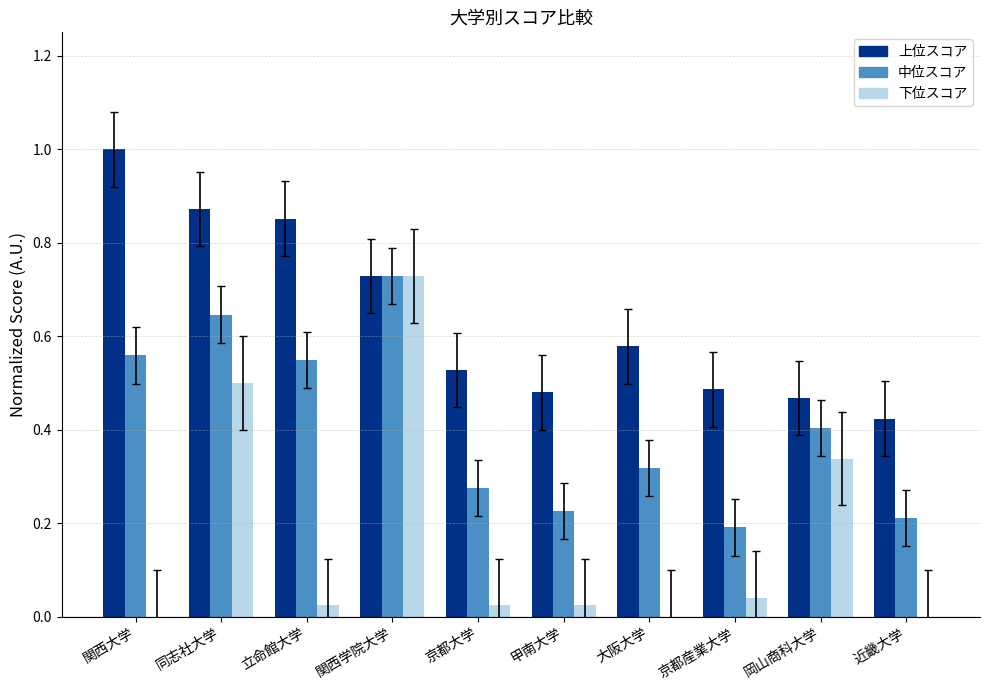

The value of 上位スコア at 京都大学 is 0.5. True or false?

True